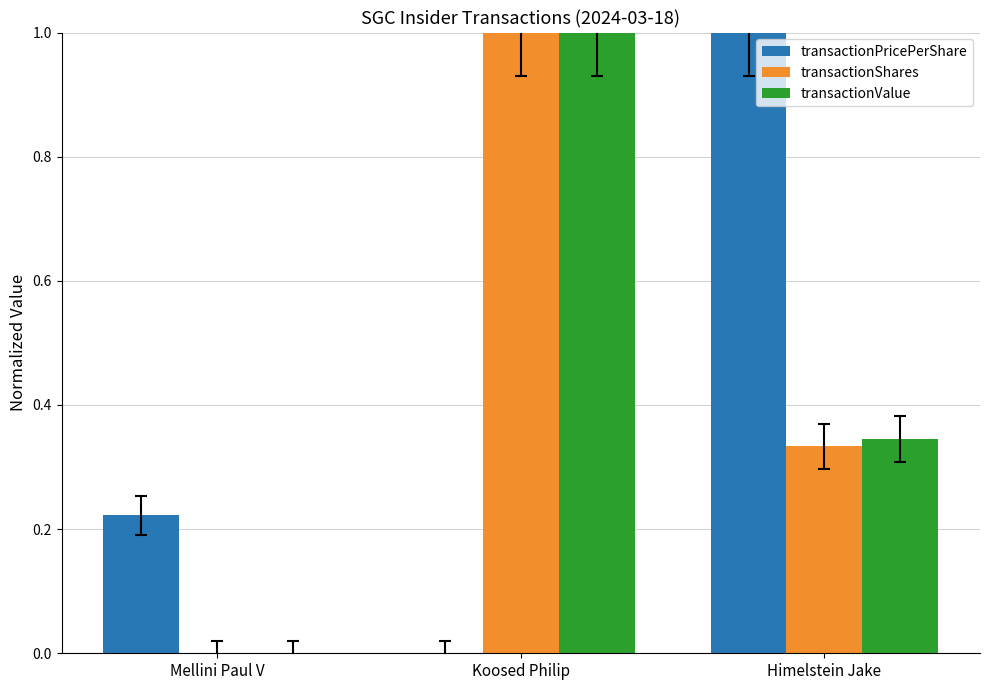

The value of transactionShares at Himelstein Jake is 0.1. True or false?

False